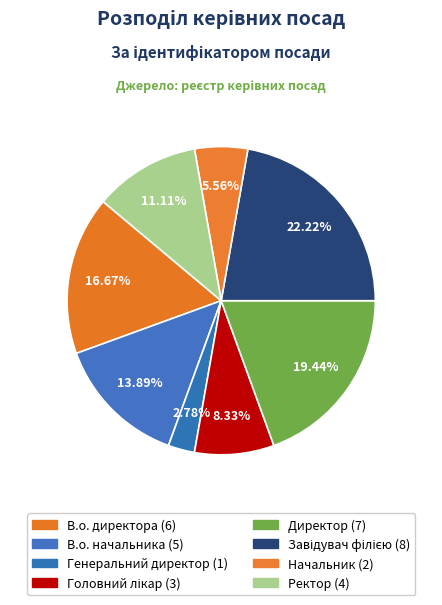

Which slice is the smallest?

Генеральний директор